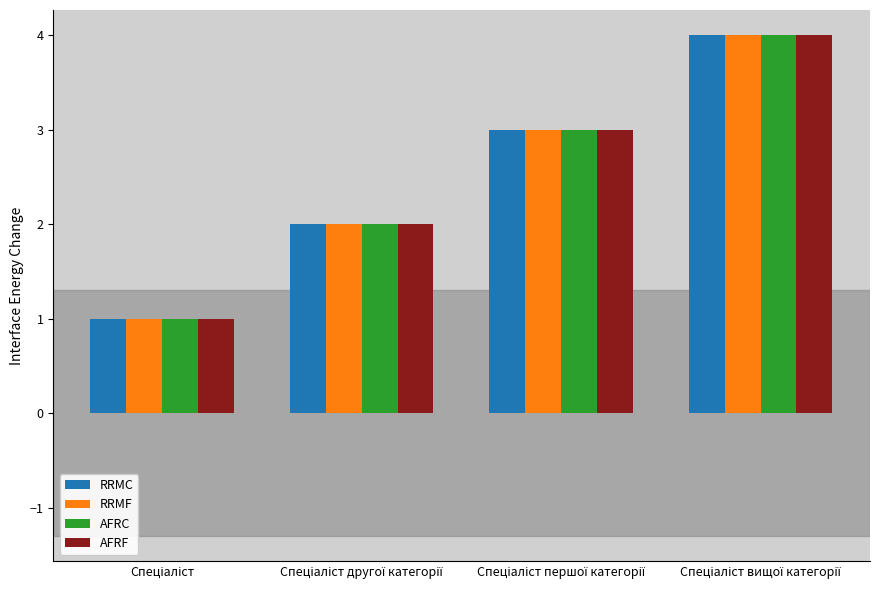

Reading left to right, list all the values displayed in this chart.

RRMC: 1	2	3	4
RRMF: 1	2	3	4
AFRC: 1	2	3	4
AFRF: 1	2	3	4